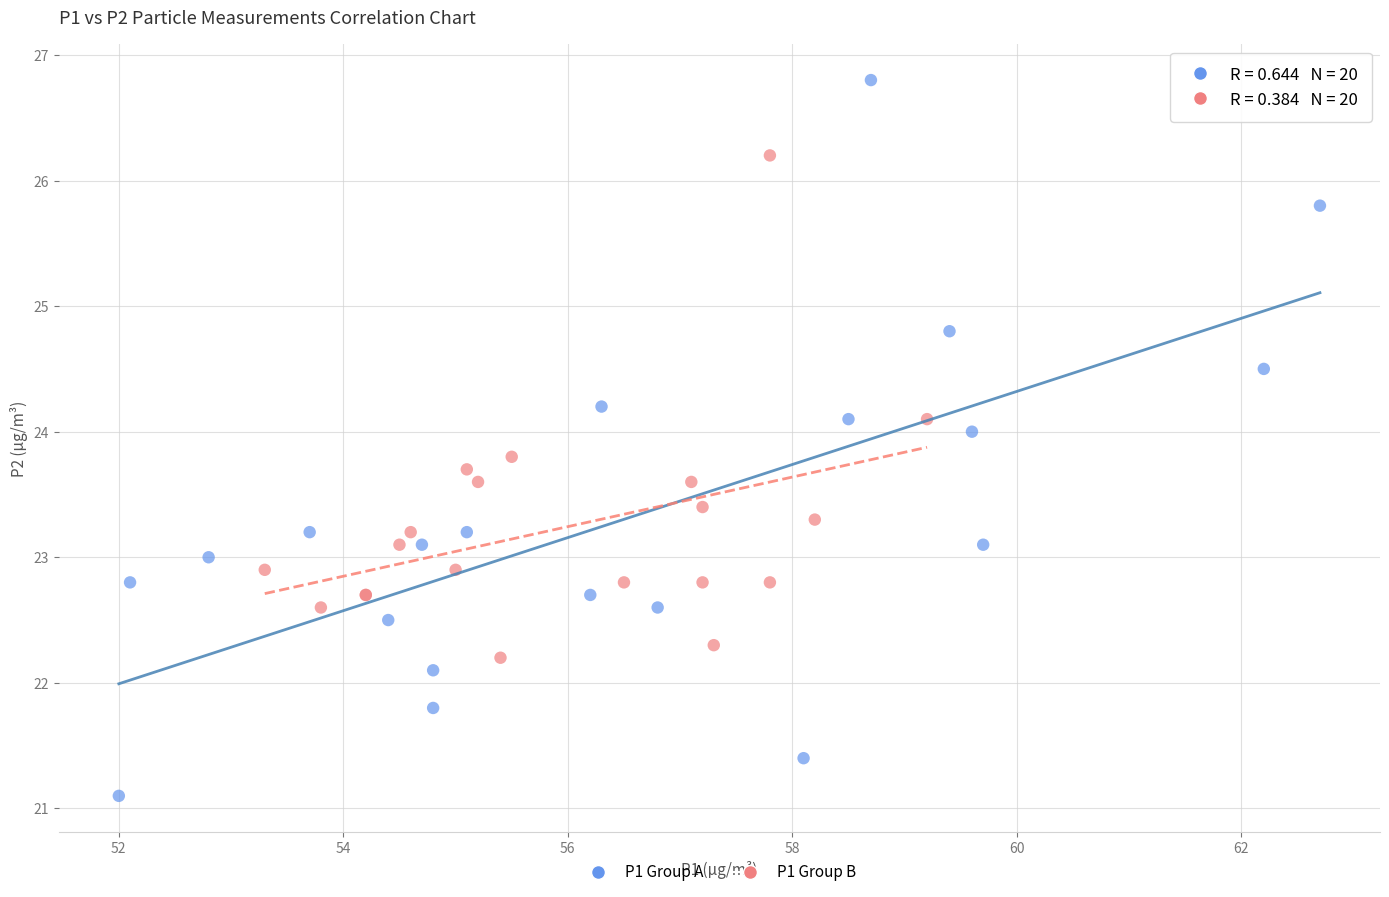

Which series contains the highest Y value?

P1 Group A